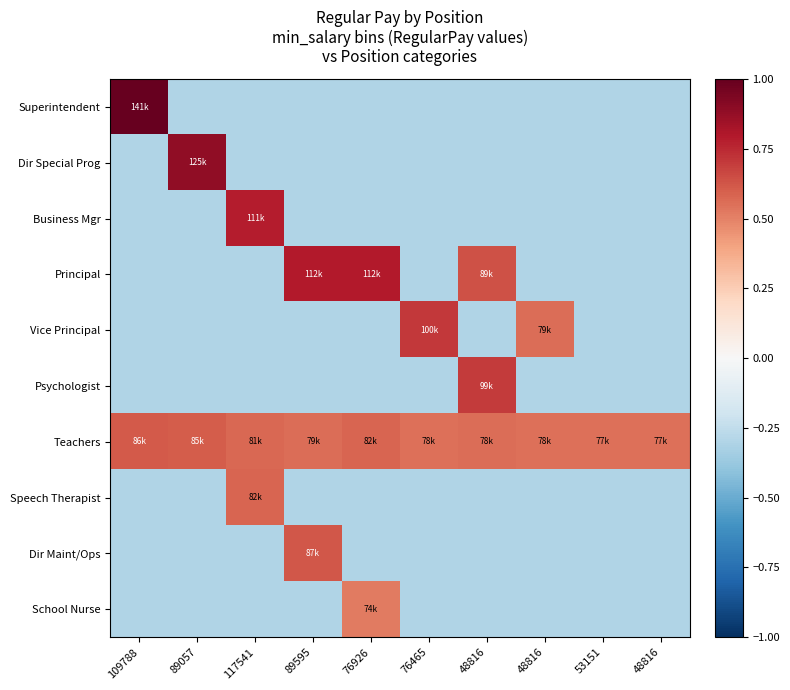

Which series changed the most between 117541 and 89595?

Principal